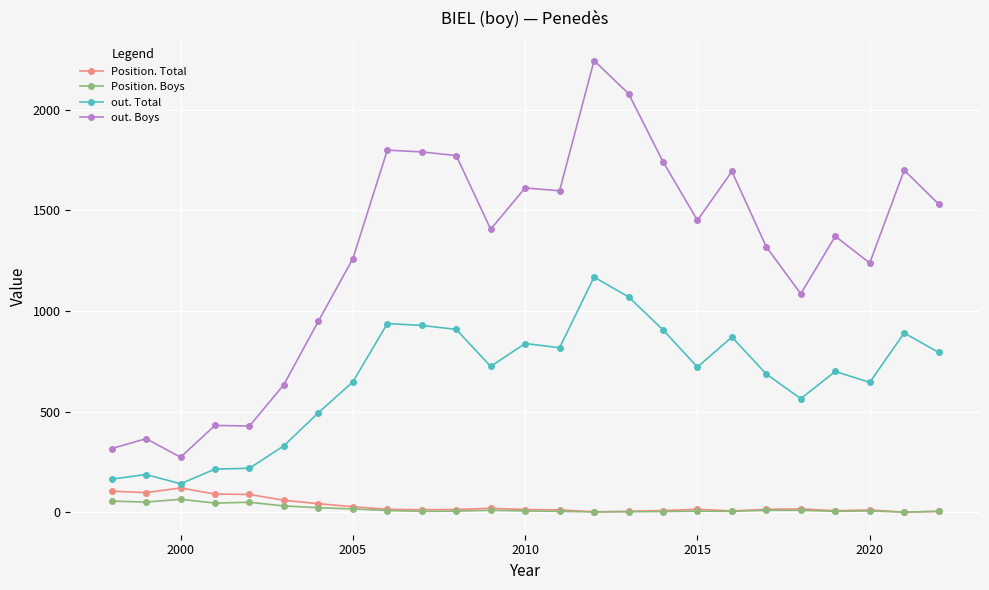

Does the chart display data point markers on the line(s)?

Yes